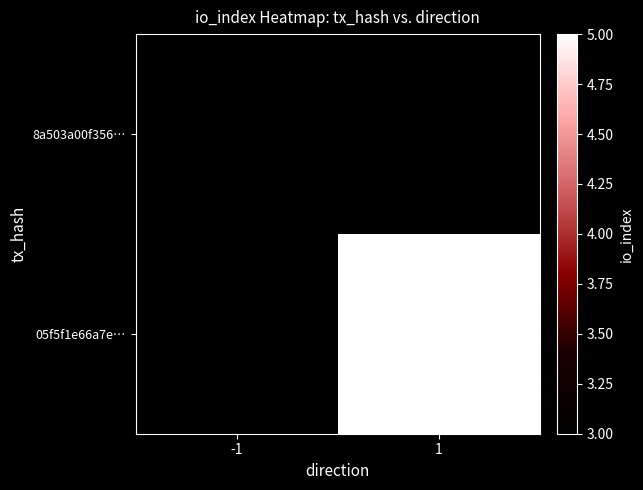

Reading left to right, transcribe all the data shown in this chart.

8a503a00f356…: -1=3	1=0
05f5f1e66a7e…: -1=0	1=5